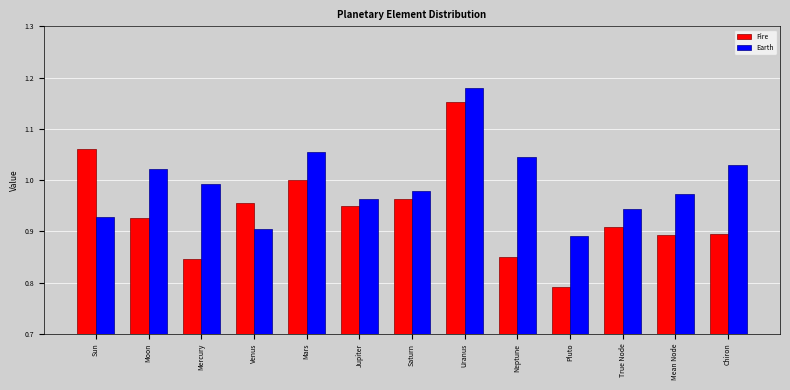

What is the difference between the highest and lowest values at Pluto?

0.1